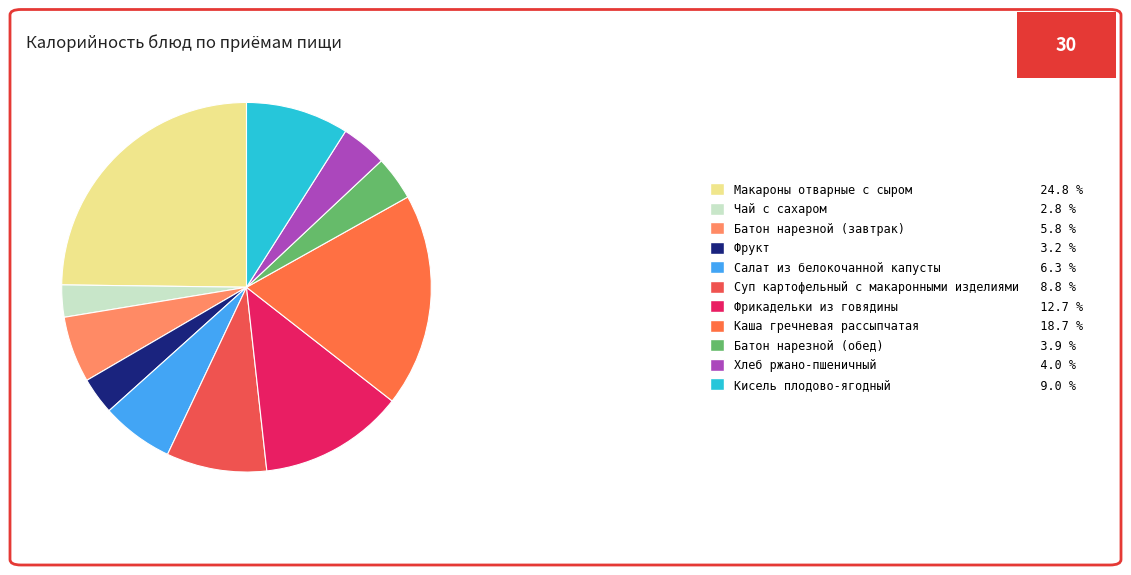

Approximately how many times larger is the value at Фрикадельки из говядины compared to Каша гречневая рассыпчатая?

0.7